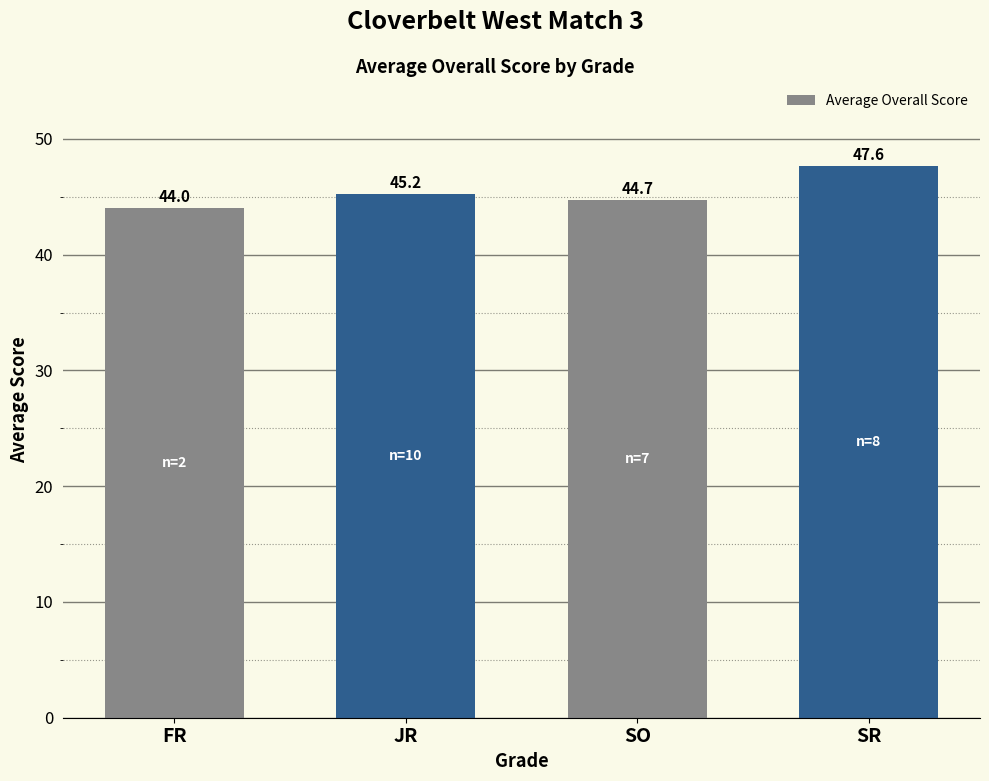

What is the smallest value displayed?

44.0